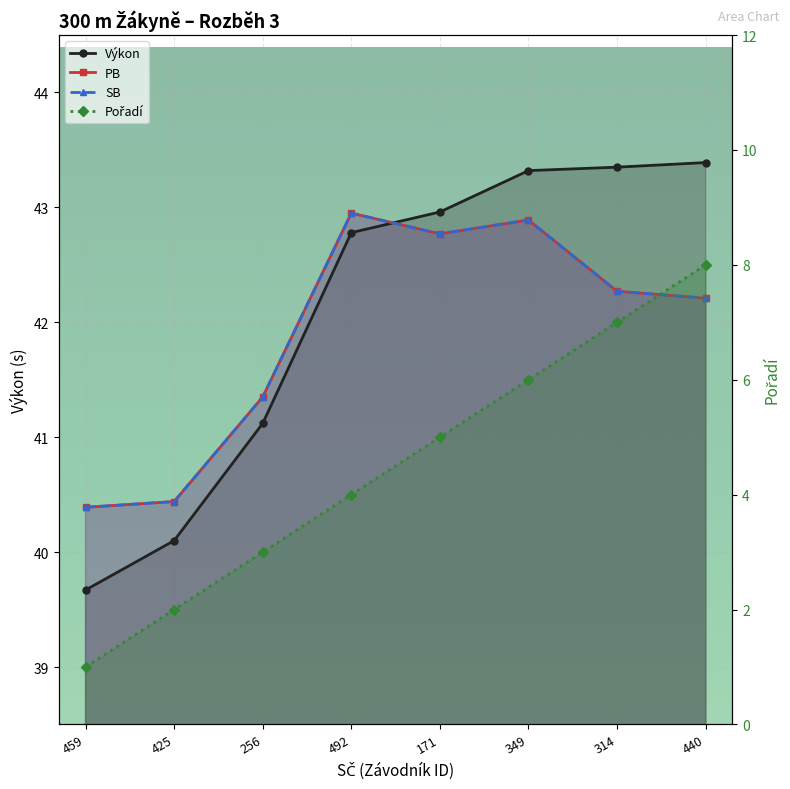

How many lines are shown in the chart?

4